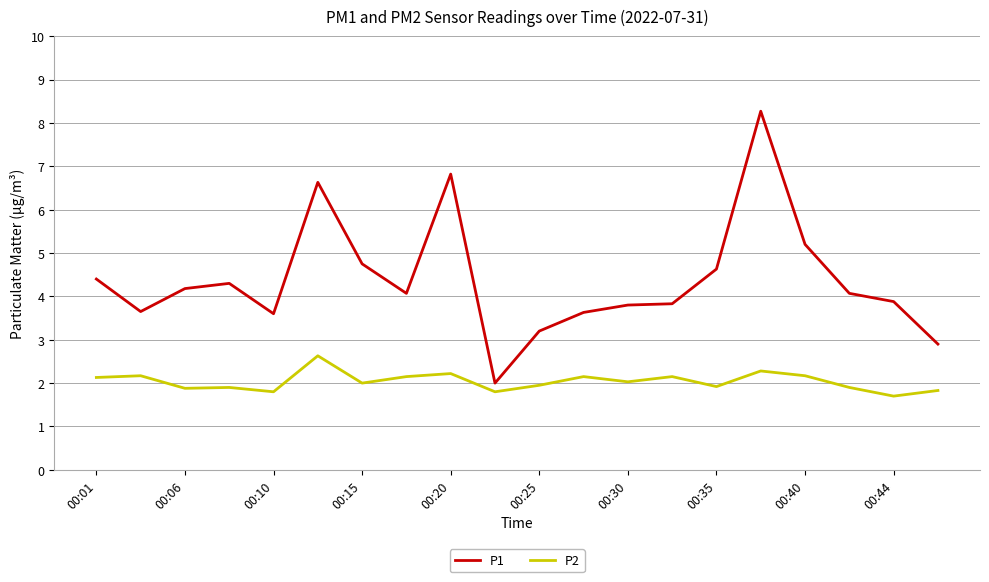

True or false: P2 and P1 cross at least once.

False